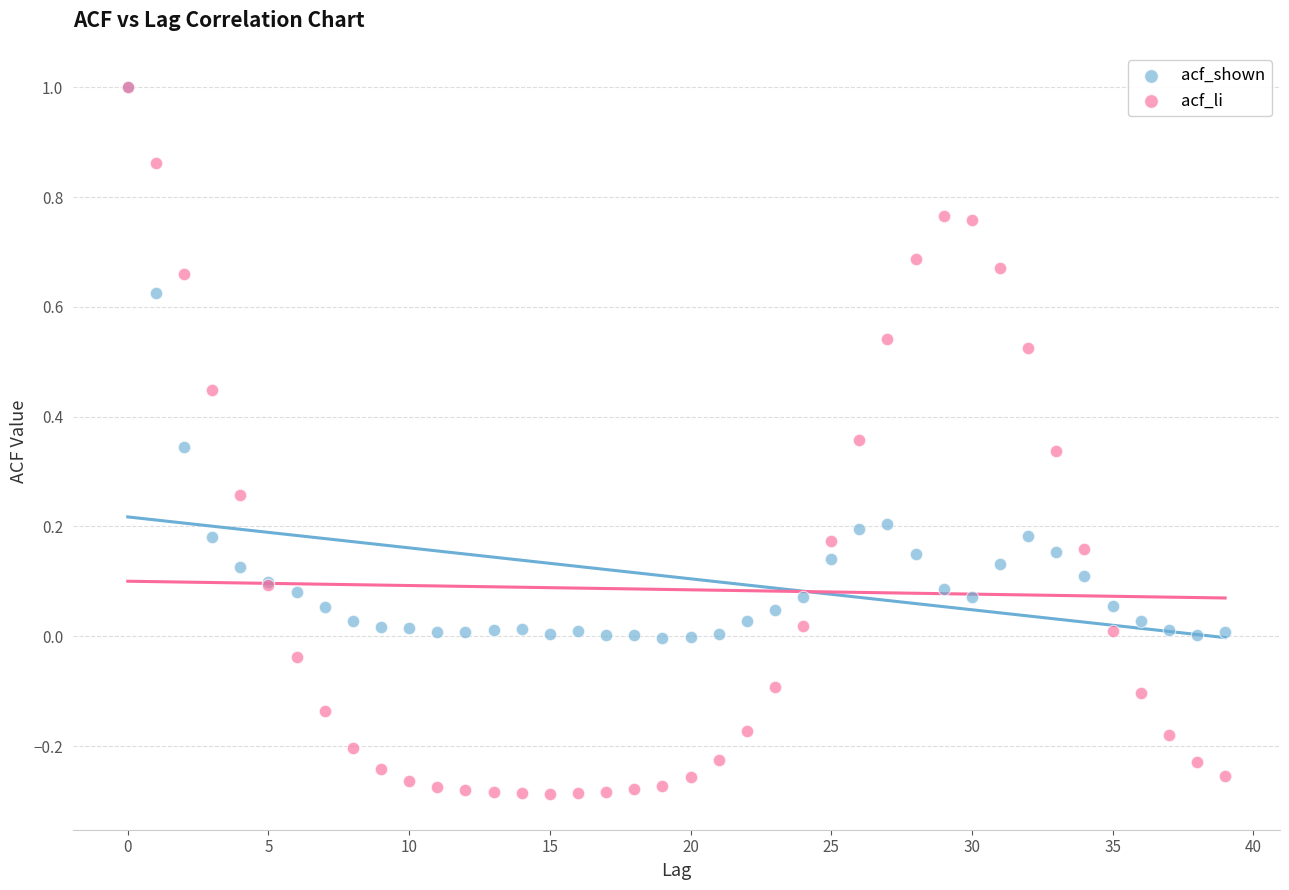

Which series reaches the minimum Y coordinate?

acf_li